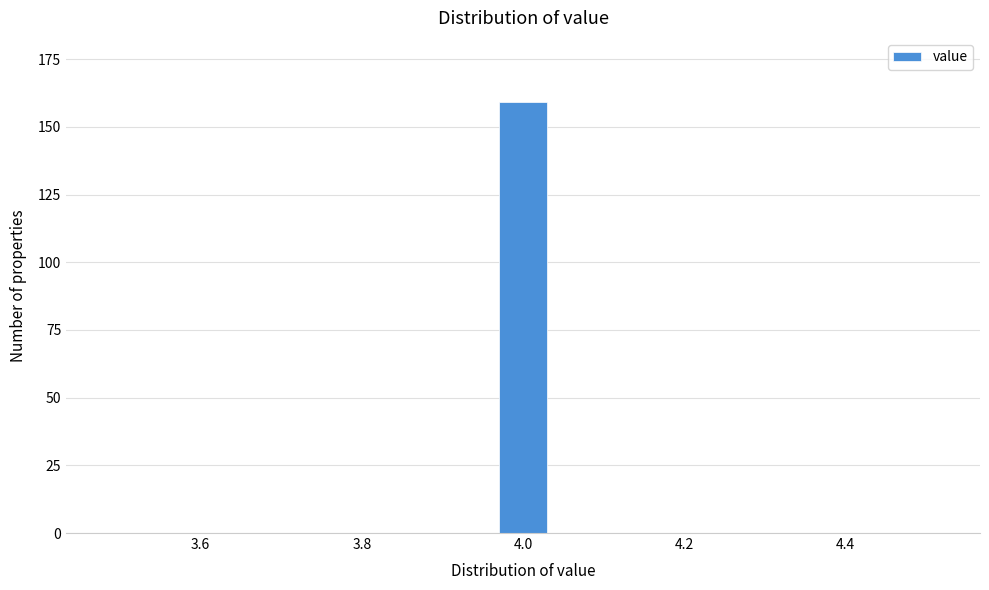

Around what value on the x-axis is the tallest bar? Give the approximate position of its centre, as read against the axis.

4.00